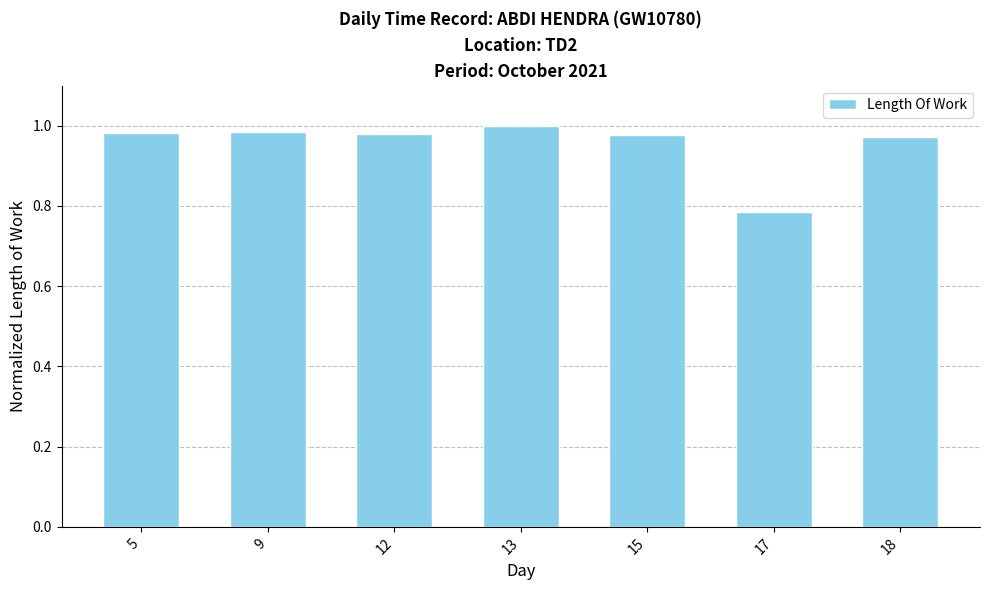

At which label is the value closest to 0?

17